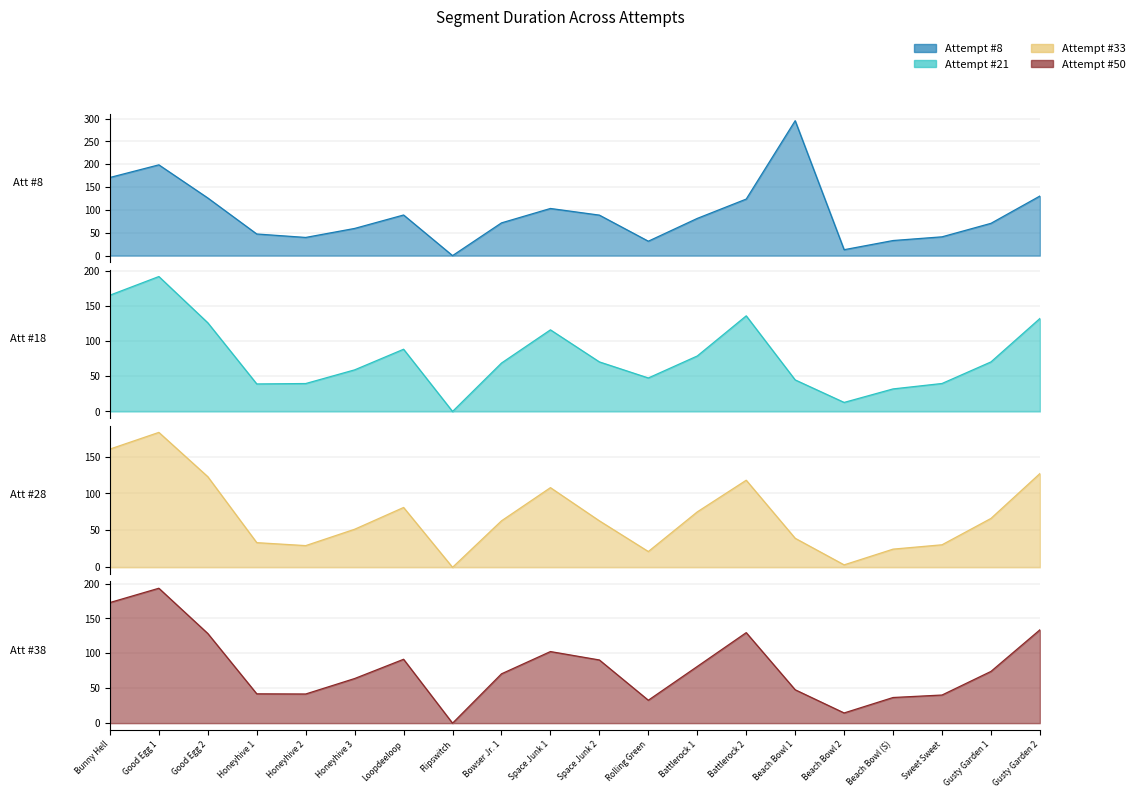

Is the value of Attempt #21's Duration (ms) at Bunny Hell greater than the value of Attempt #33's Duration (ms) at Beach Bowl (S)?

Yes